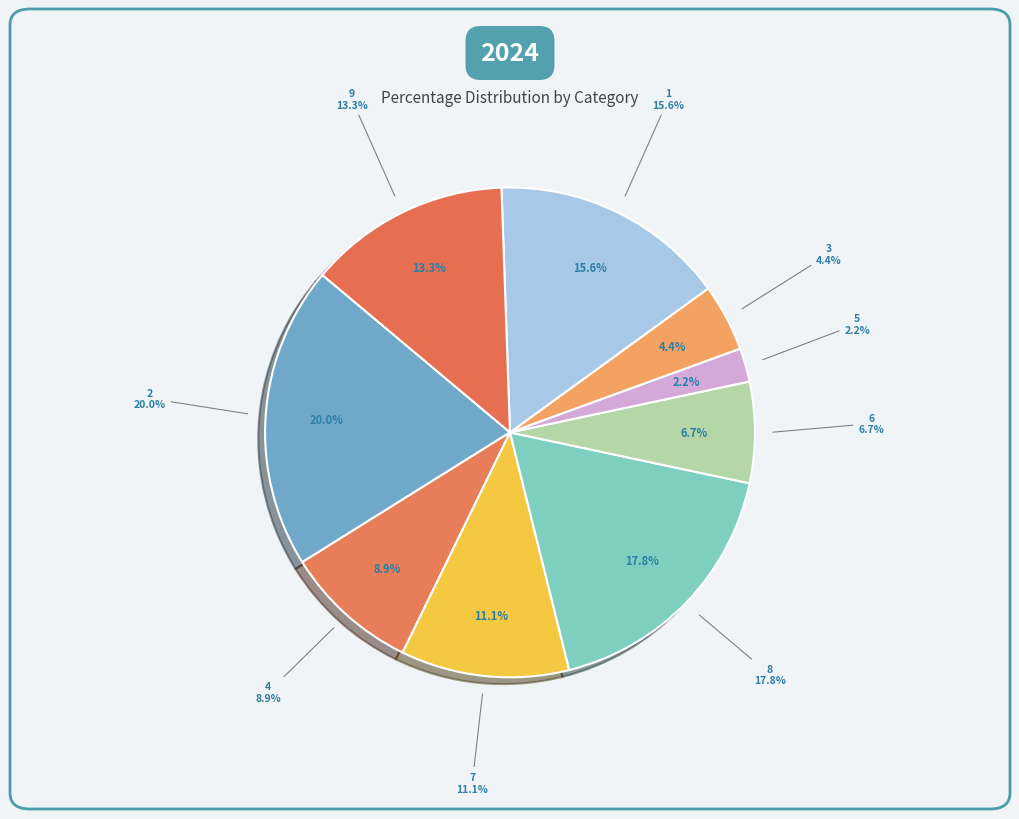

Which category has the biggest portion of the pie?

2